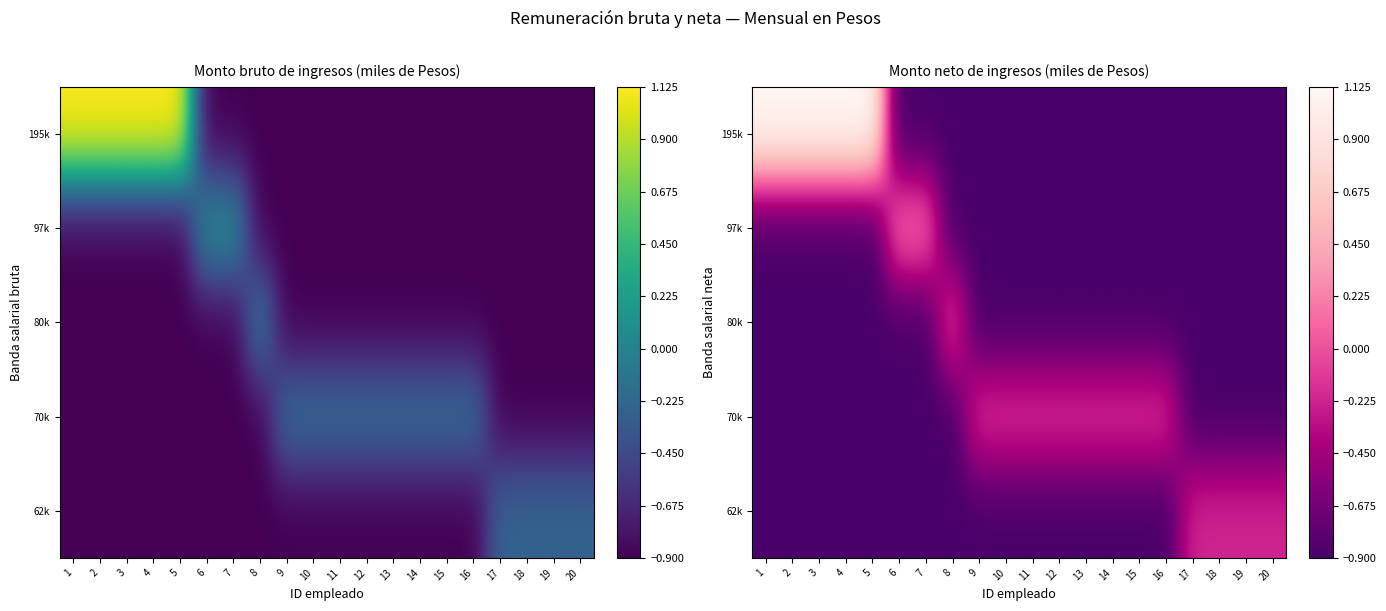

What is the sum of all row_1 values?

-15.9